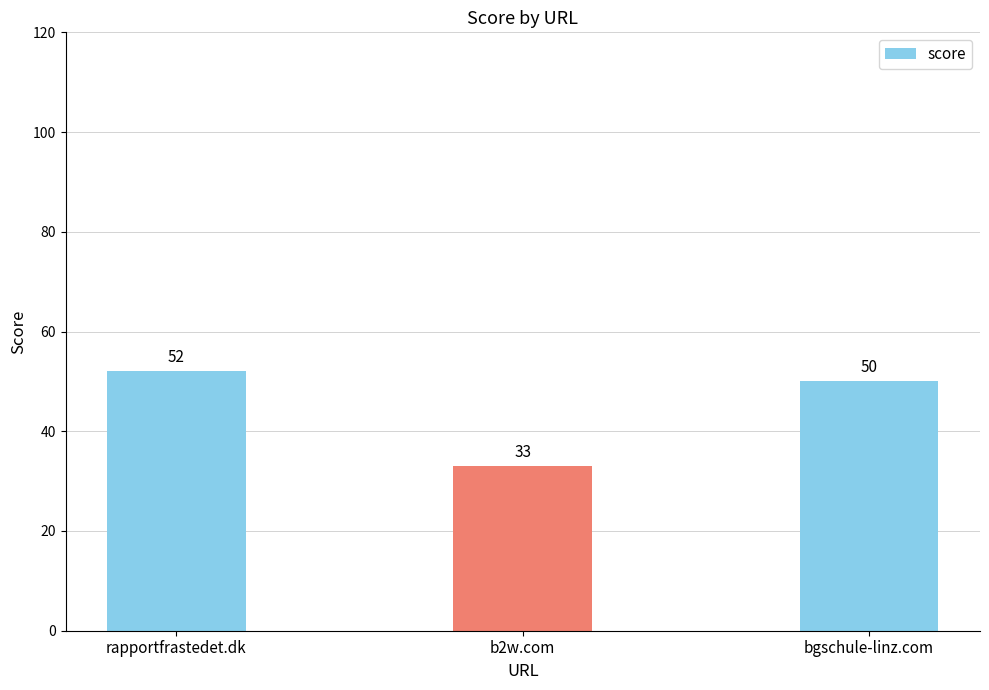

List the labels in order of value, largest first.

rapportfrastedet.dk, bgschule-linz.com, b2w.com